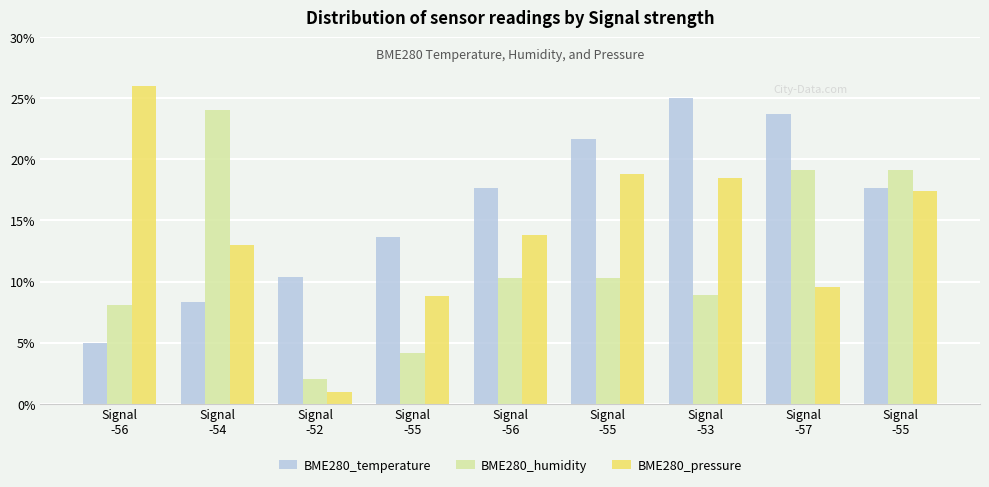

Are the bars horizontal?

No